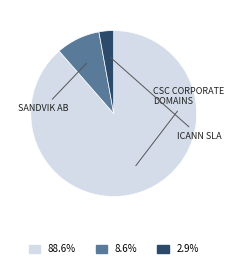

Is there any slice that represents more than half of the pie?

Yes